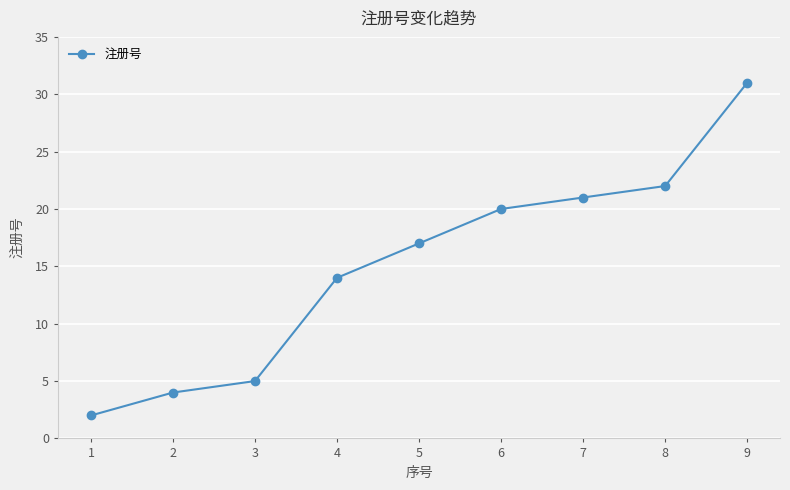

What is the value of the 6th point from the left?

20